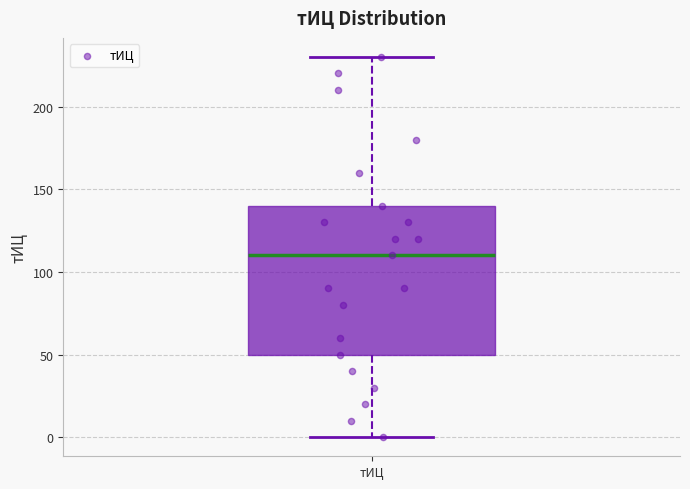

Read this box plot against the y-axis: the position of the median line, the range covered by the box, and the ends of both whiskers. The values are not printed on the chart, so give them approximately, as read against the axis.

median 110, box 50 to 140, whiskers 0 to 230